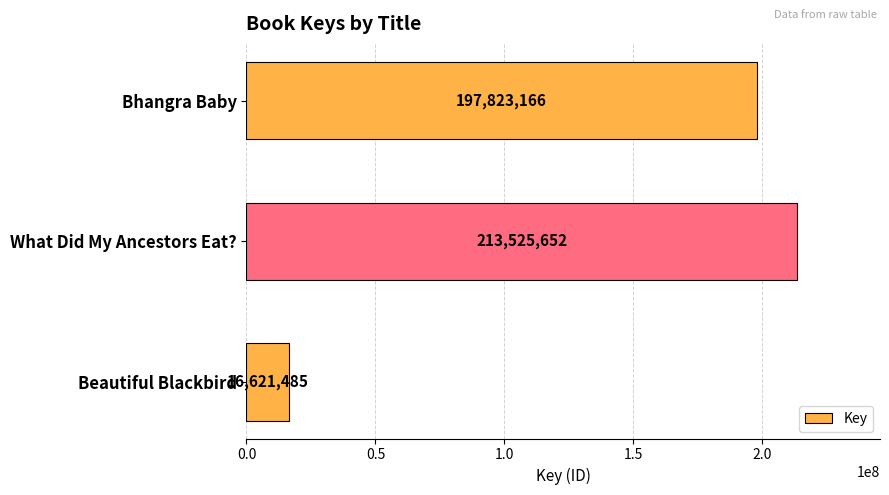

Does the chart contain any negative values?

No